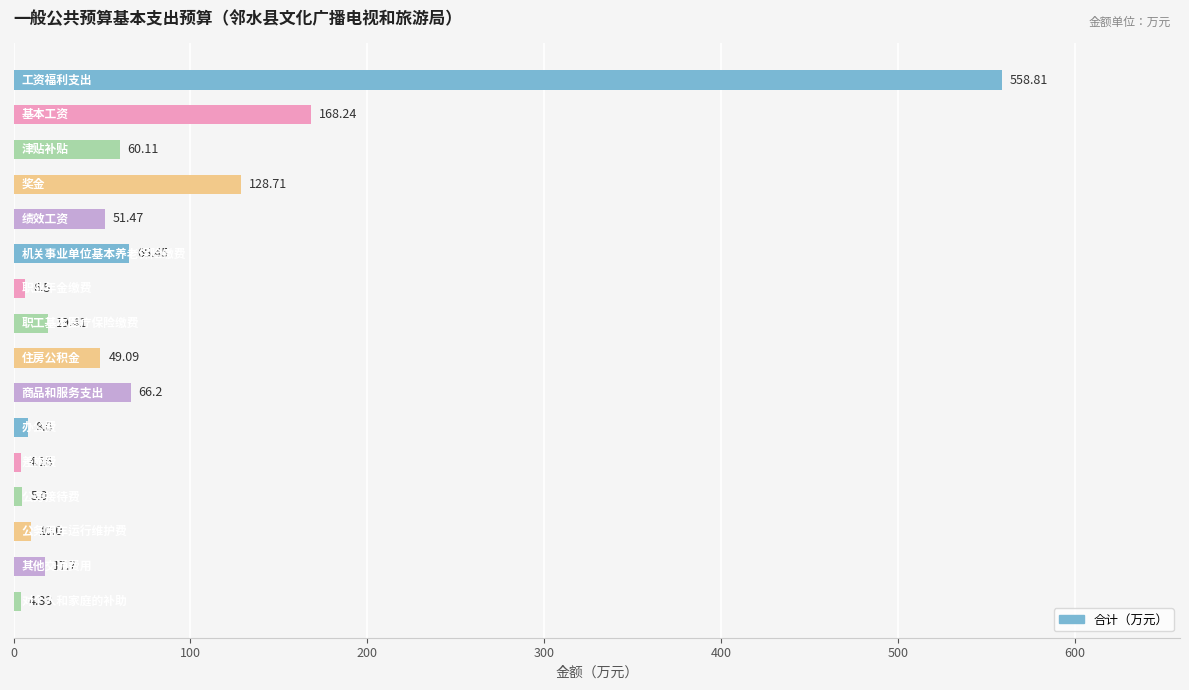

What is the sum of all values?

1223.2